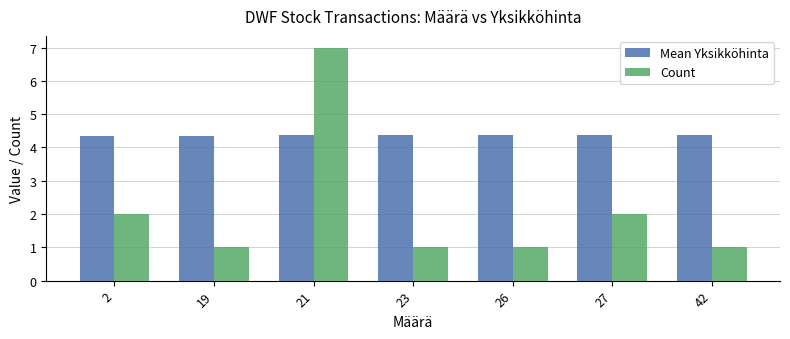

What is the maximum value for Mean Yksikköhinta?

4.4